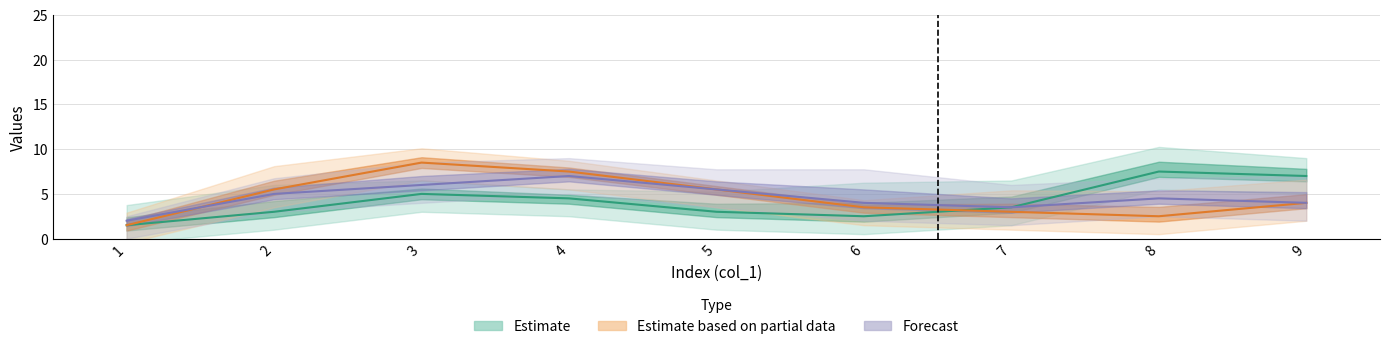

Reading right to left, what are all the values shown in this chart?

Estimate: 9=7.0	8=7.5	7=3.5	6=2.5	5=3.0	4=4.5	3=5.0	2=3.0	1=1.5
Estimate based on partial data: 9=4.0	8=2.5	7=3.0	6=3.5	5=5.5	4=7.5	3=8.5	2=5.5	1=1.5
Forecast: 9=4.0	8=4.5	7=3.5	6=4.0	5=5.5	4=7.0	3=6.0	2=5.0	1=2.0